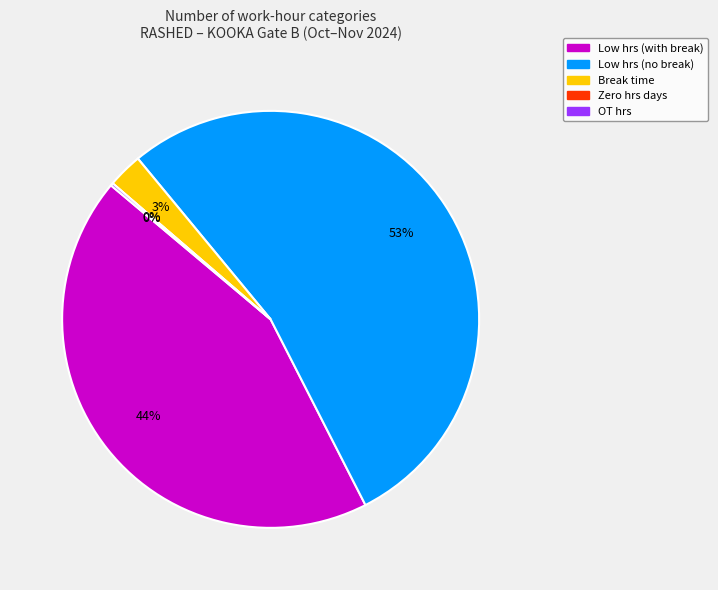

Does any single category account for the majority?

Yes